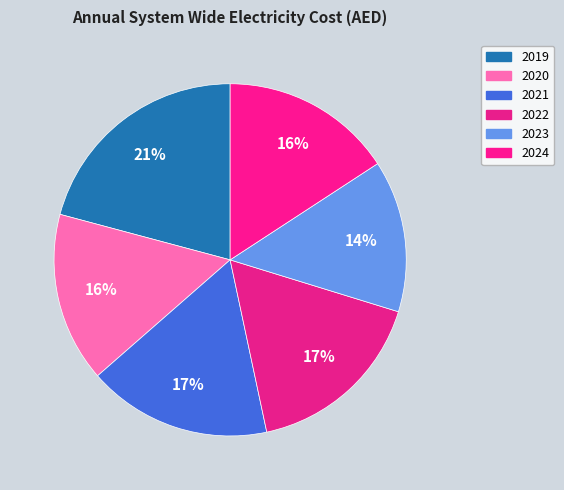

How many slices are in this pie chart?

6